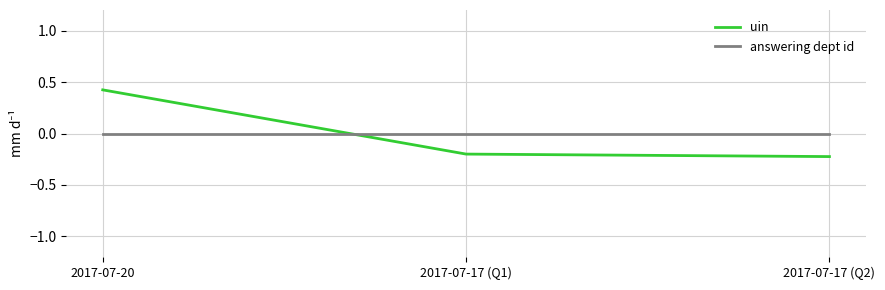

Which series has the largest range (max minus min)?

uin